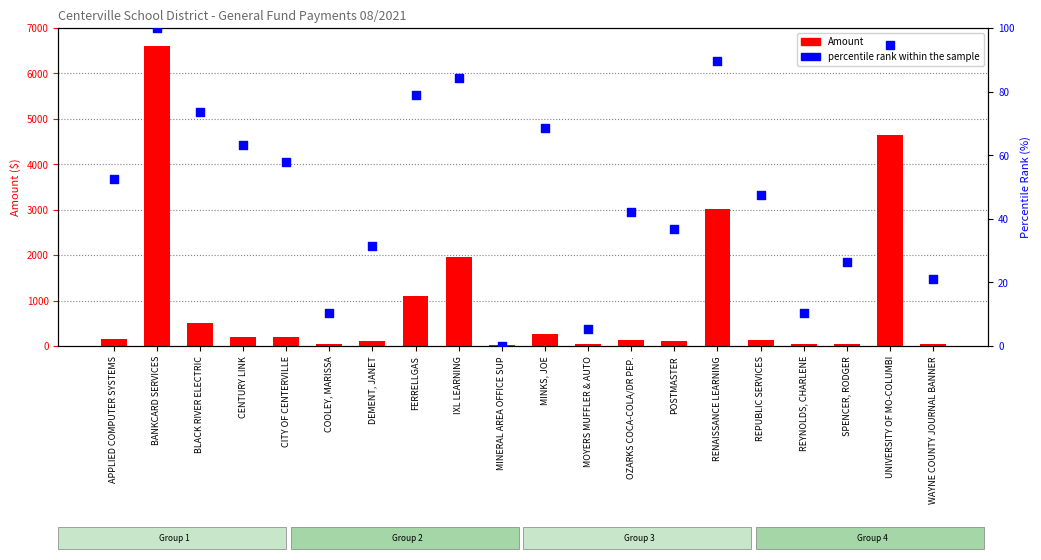

Which series contains the lowest Y value?

percentile rank within the sample